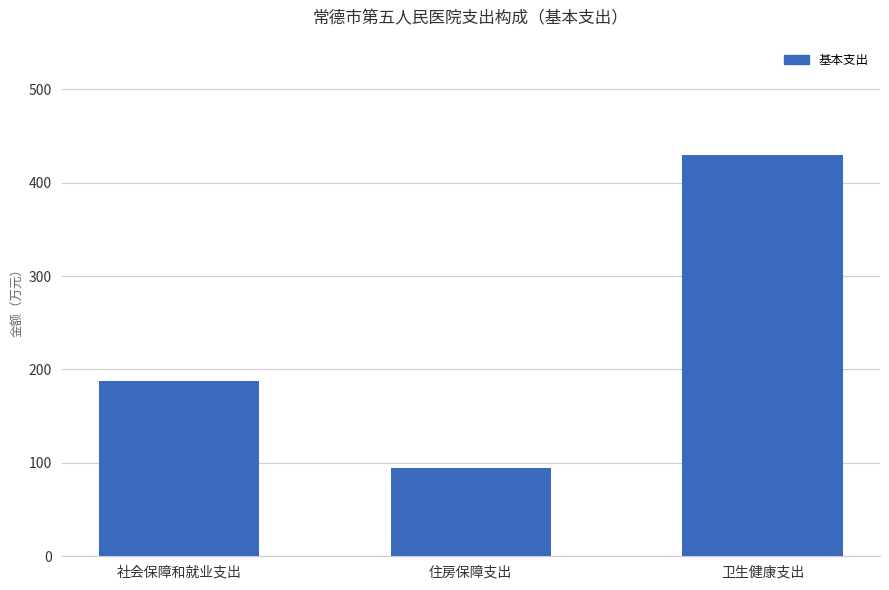

Approximately how many times larger is the value at 社会保障和就业支出 compared to 卫生健康支出?

0.4